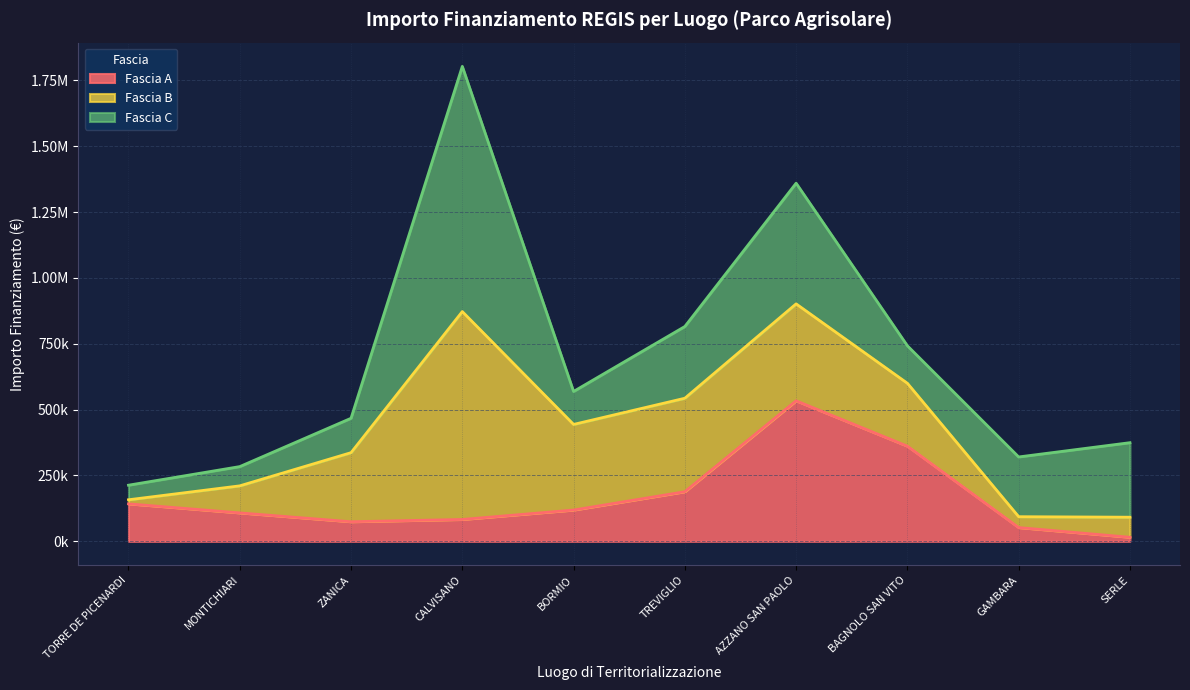

What position from the right is CALVISANO?

7